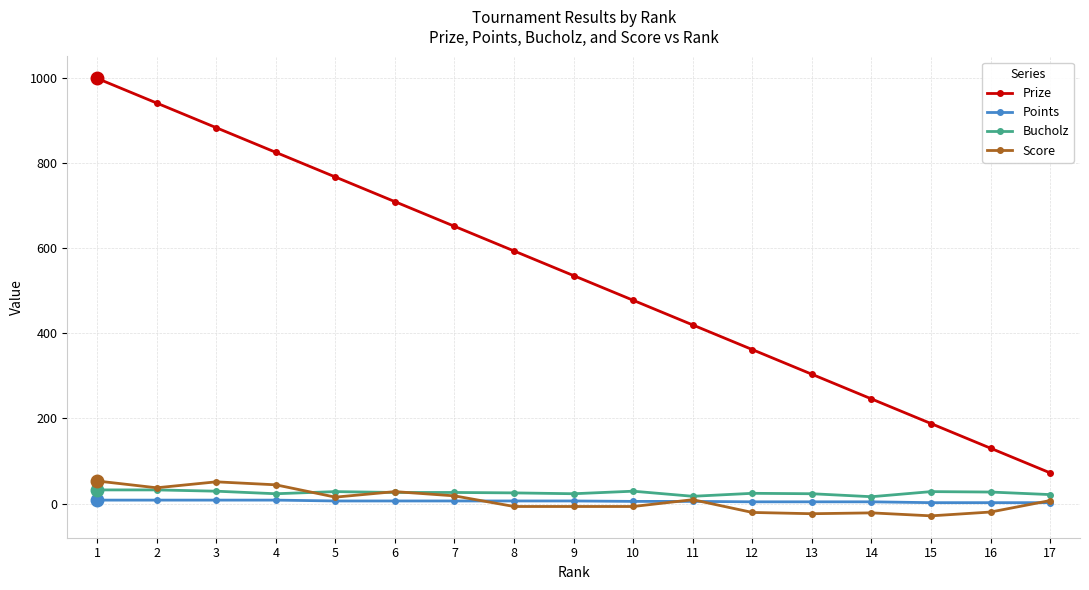

How many lines are shown in the chart?

4